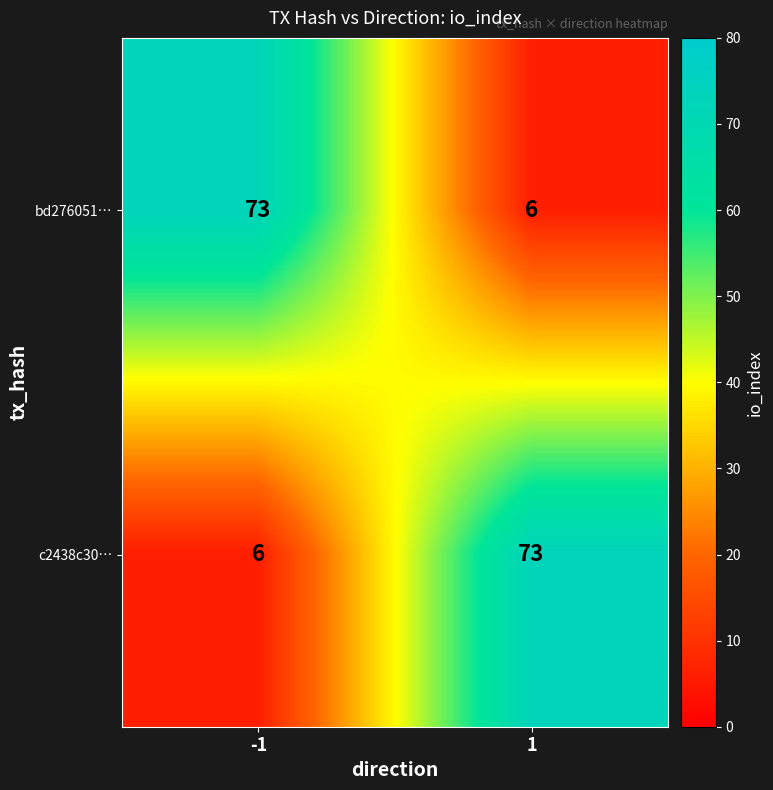

At -1, list the series in order from largest to smallest.

bd276051…, c2438c30…